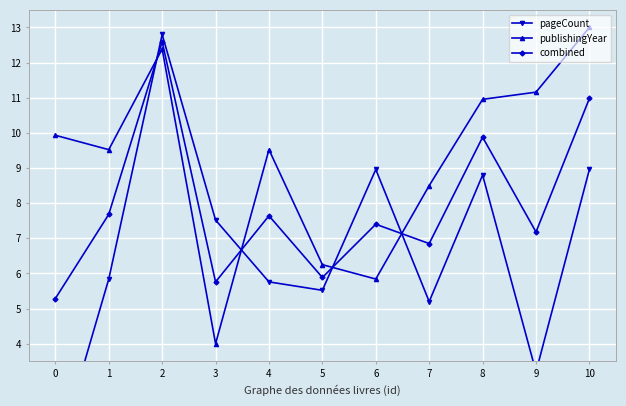

Which series has the largest total across all categories?

publishingYear